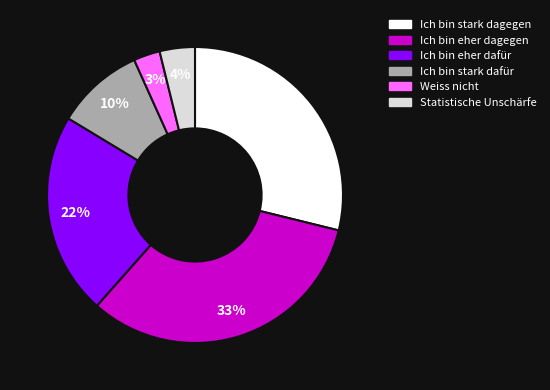

Which has a higher value, Ich bin eher dafür or Ich bin eher dagegen?

Ich bin eher dagegen